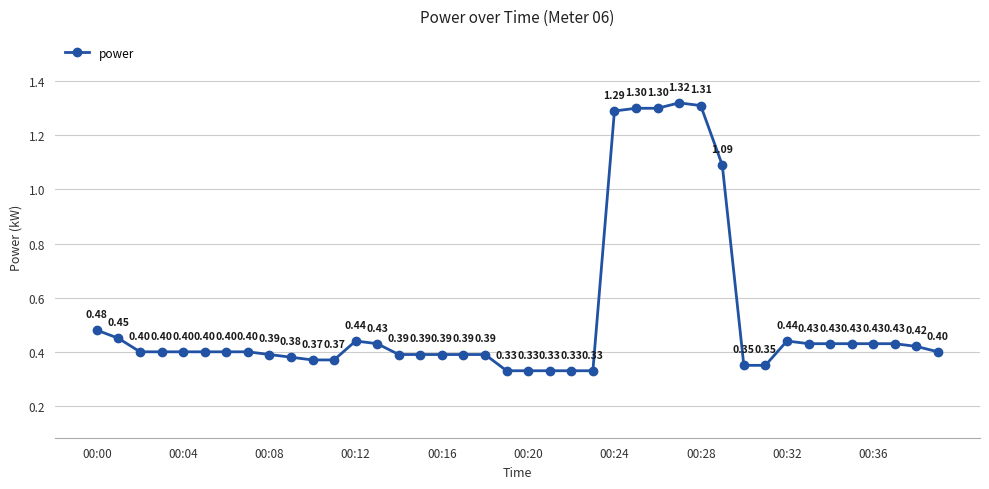

What is the difference between the second highest and second lowest values?

1.0